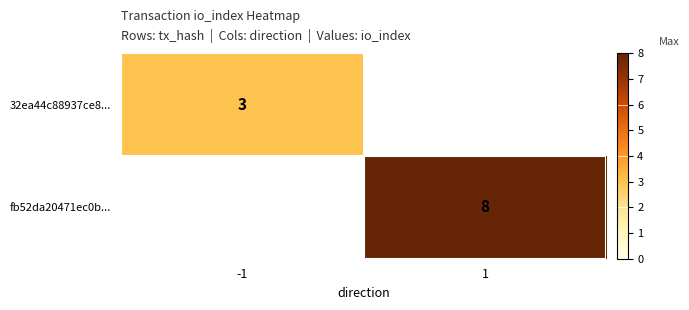

The 32ea44c88937ce8... series shows 3 at -1. True or false?

True